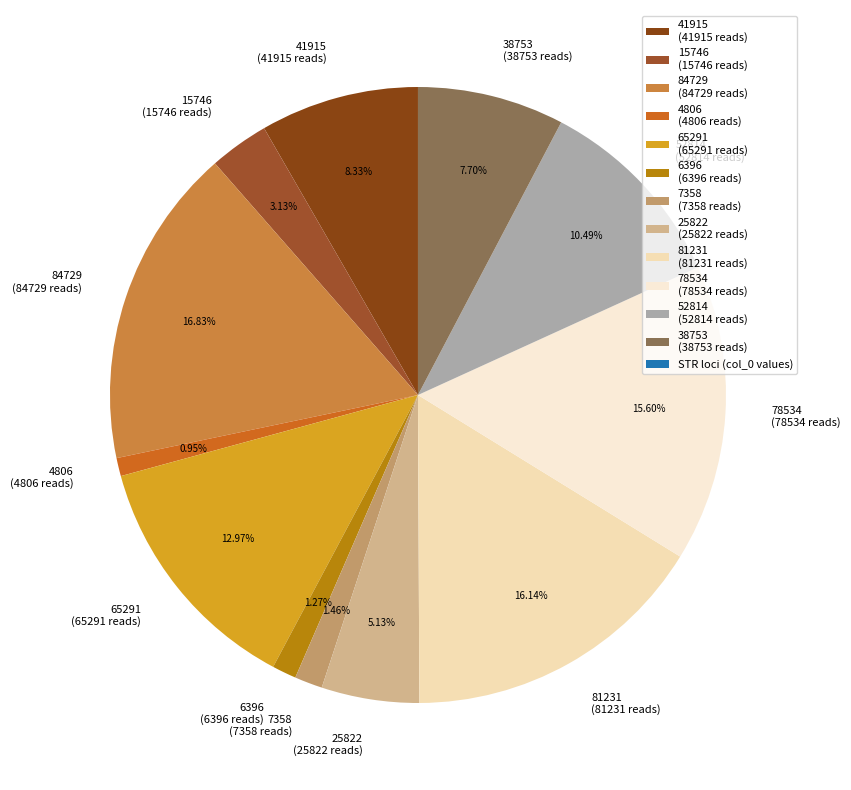

Approximately how many times larger is the value at 38753 (38753 reads) compared to 84729 (84729 reads)?

0.5